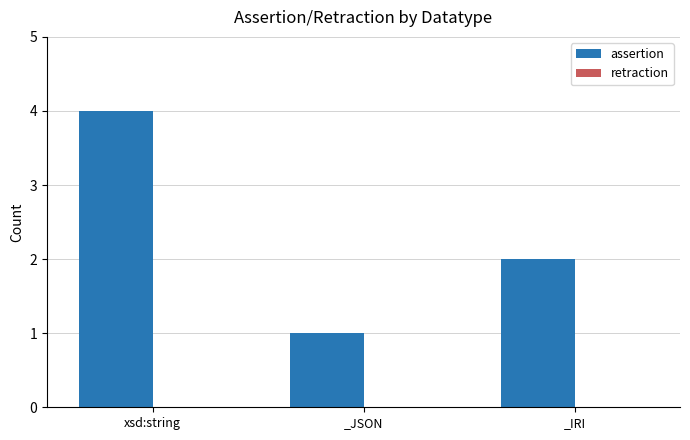

Rank the categories by value from lowest to highest.

_JSON, _IRI, xsd:string